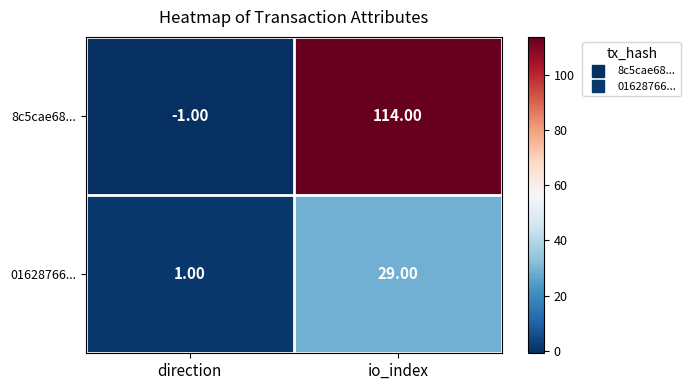

Rank the series by their maximum value, from lowest to highest.

01628766..., 8c5cae68...